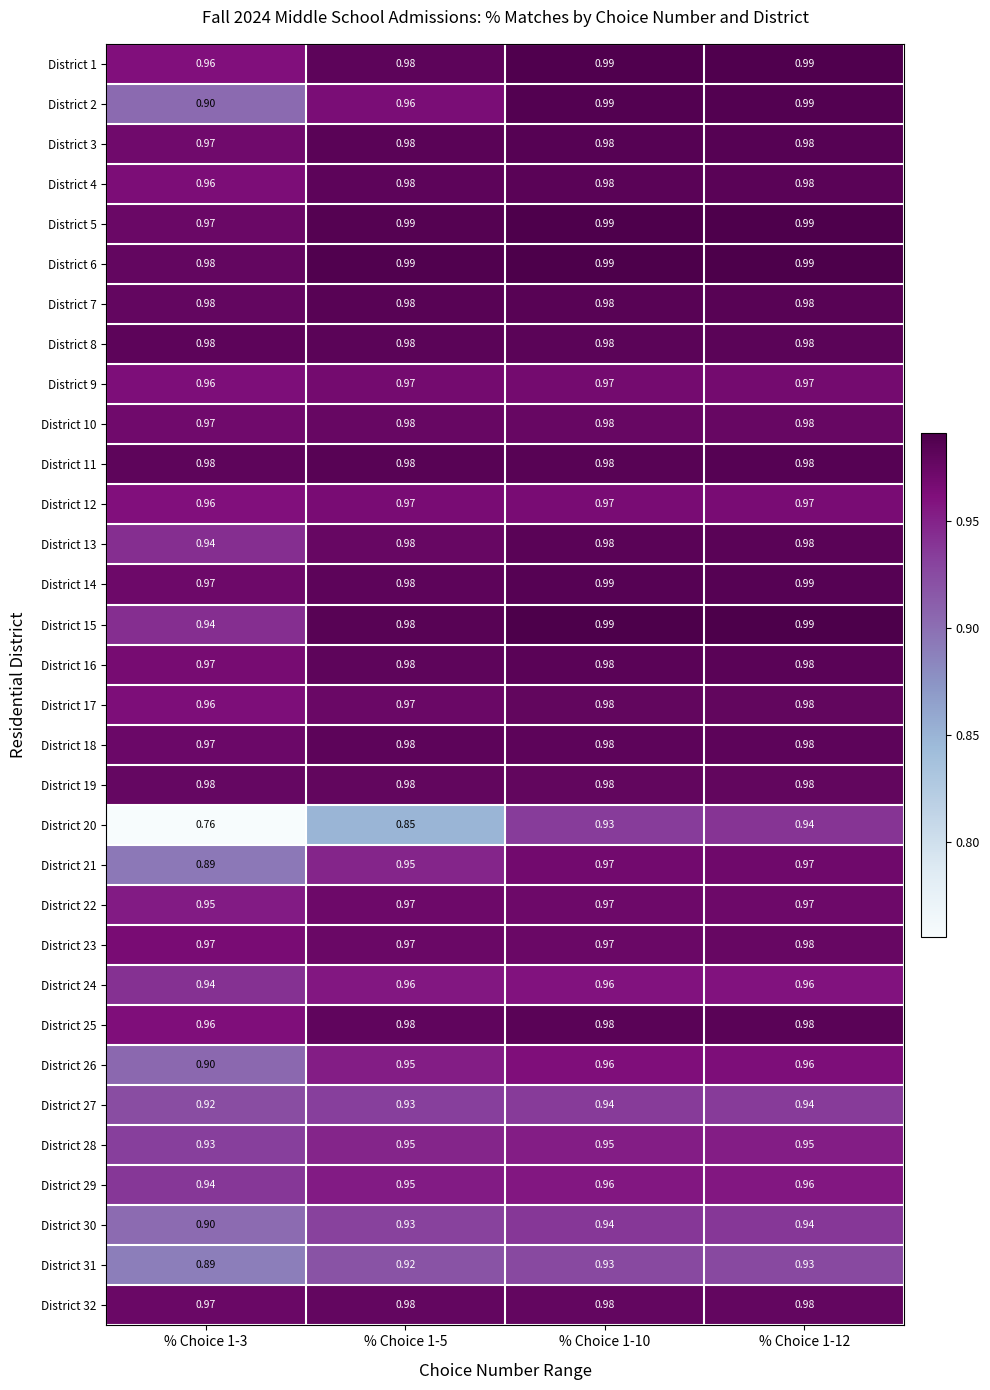

How many distinct data groups are displayed?

32